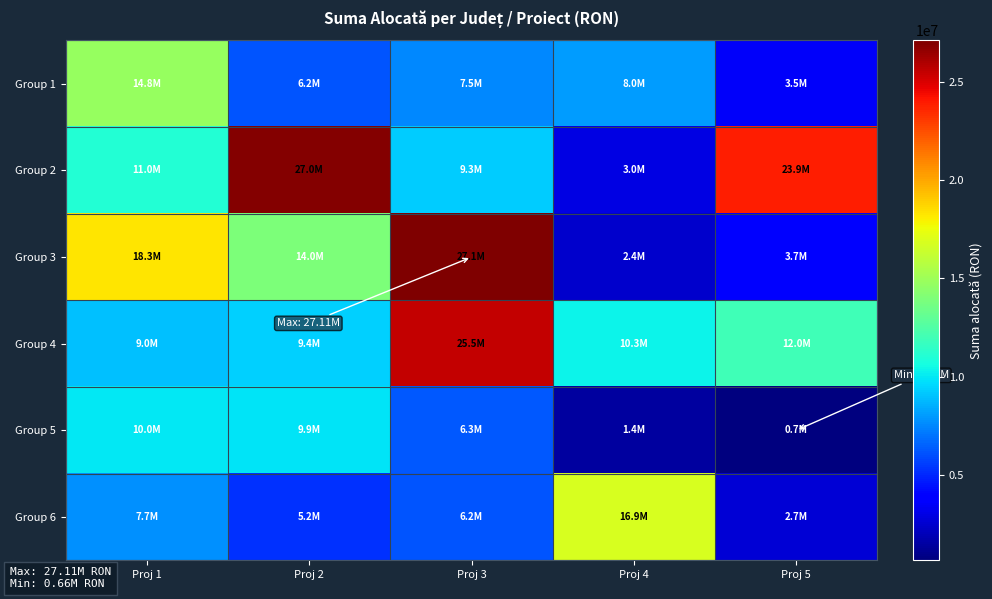

Reading left to right, list all the values displayed in this chart.

Group 1: Proj 1=14757394.1	Proj 2=6213146.9	Proj 3=7500000.0	Proj 4=8048813.7	Proj 5=3511866.1
Group 2: Proj 1=11000000.0	Proj 2=27000000.0	Proj 3=9306975.9	Proj 4=3009167.7	Proj 5=23901755.2
Group 3: Proj 1=18291162.3	Proj 2=13980020.9	Proj 3=27110119.5	Proj 4=2426549.1	Proj 5=3701195.8
Group 4: Proj 1=9000000.0	Proj 2=9402630.9	Proj 3=25463415.0	Proj 4=10282898.8	Proj 5=12000000.0
Group 5: Proj 1=10000000.0	Proj 2=9903911.8	Proj 3=6342518.3	Proj 4=1393714.9	Proj 5=661205.6
Group 6: Proj 1=7700000.0	Proj 2=5232276.6	Proj 3=6228301.8	Proj 4=16875000.0	Proj 5=2727371.4